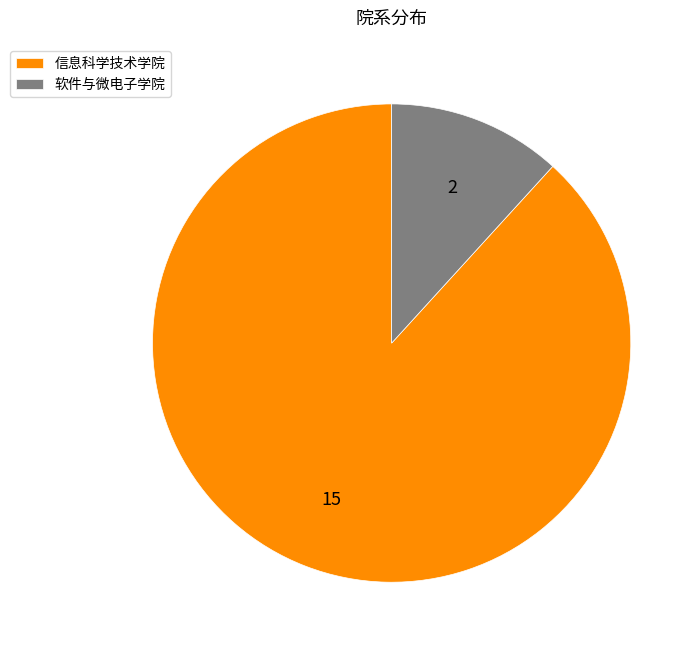

Is the sum of 软件与微电子学院 and 信息科学技术学院 greater than half?

Yes